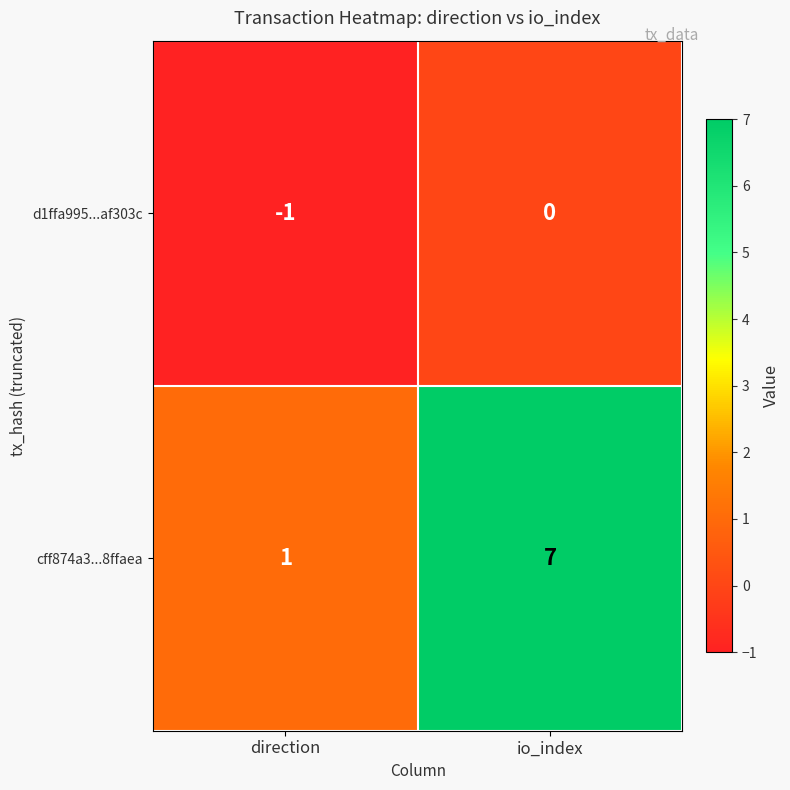

What is the sum of the cff874a3...8ffaea values at direction and io_index?

8